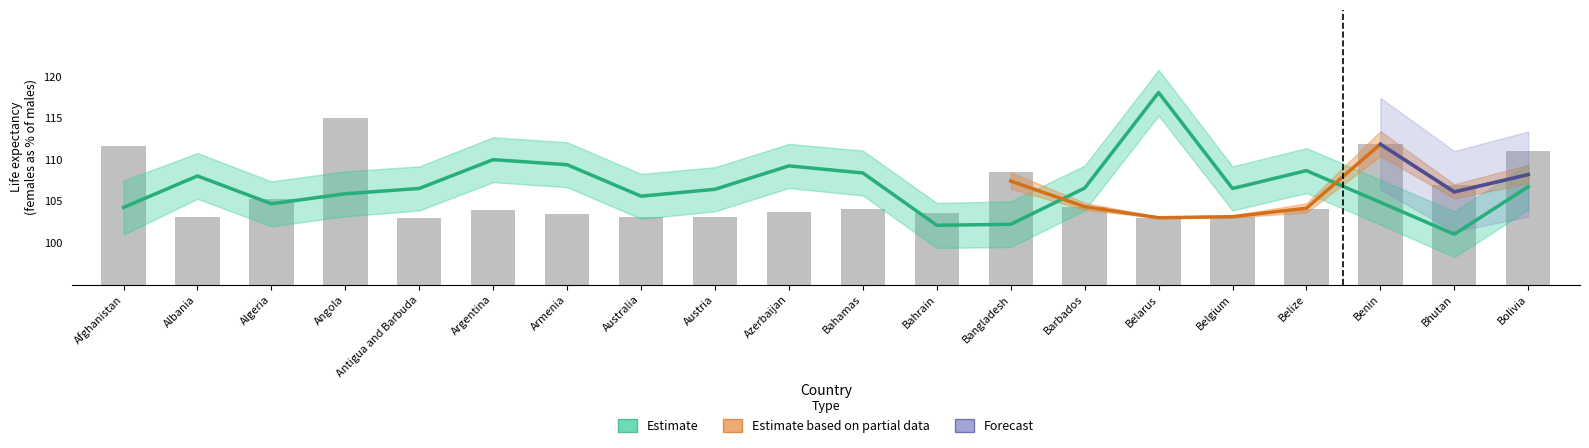

Rank the categories by value from highest to lowest.

Belarus, Argentina, Armenia, Azerbaijan, Belize, Bahamas, Albania, Bolivia, Barbados, Antigua and Barbuda, Belgium, Austria, Angola, Australia, Benin, Algeria, Afghanistan, Bangladesh, Bahrain, Bhutan